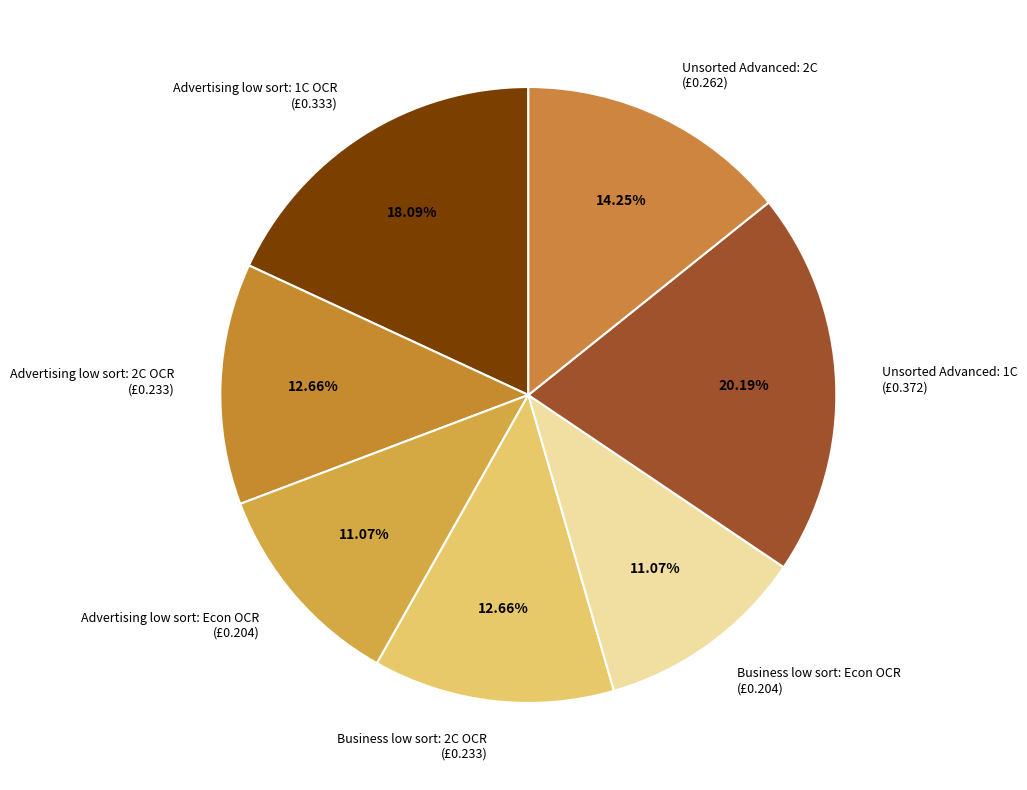

To the nearest percent, what is the combined percentage of Unsorted Advanced: 2C and Business low sort: 2C OCR?

27%